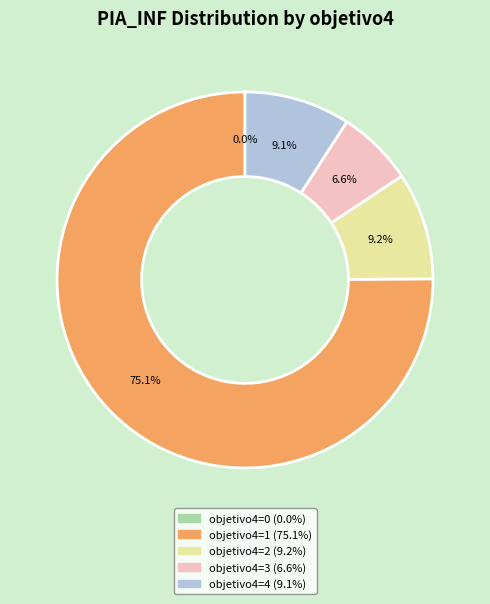

Is there any slice that represents more than half of the pie?

Yes